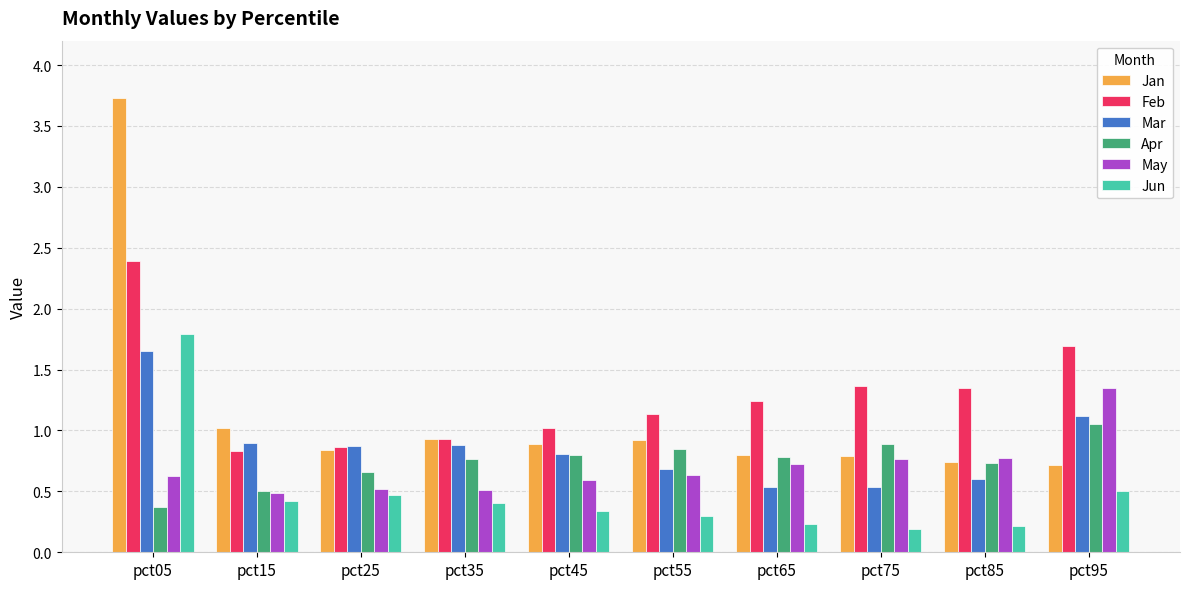

Is the value of Jan at pct75 greater than the value of May at pct45?

Yes